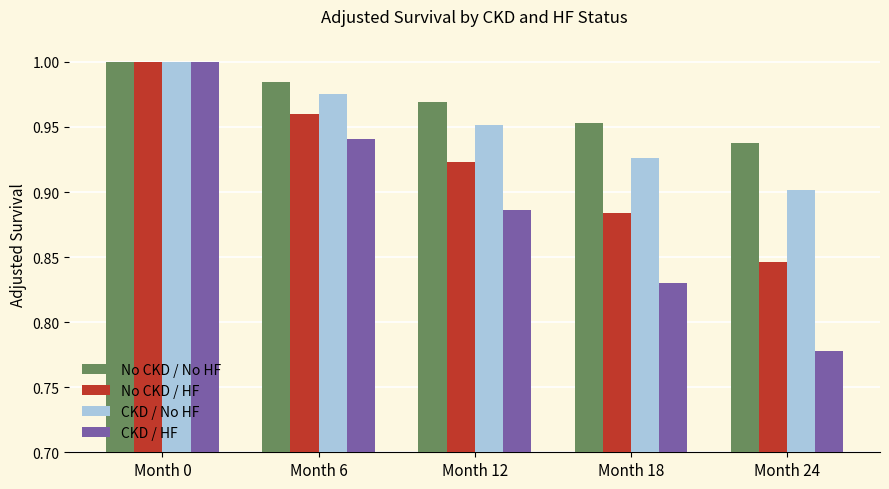

Which series changed the most between Month 12 and Month 24?

CKD / HF